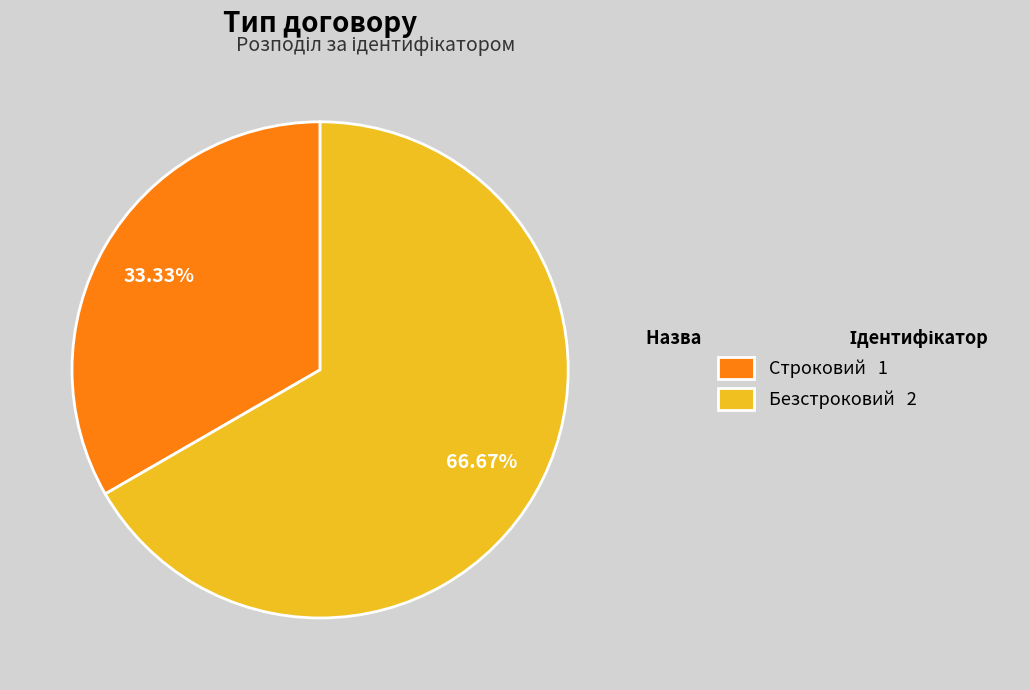

Between Строковий and Безстроковий, which is larger?

Безстроковий